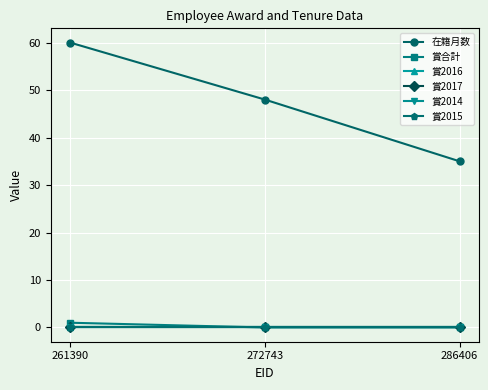

At which category does the chart reach its minimum across all series?

272743